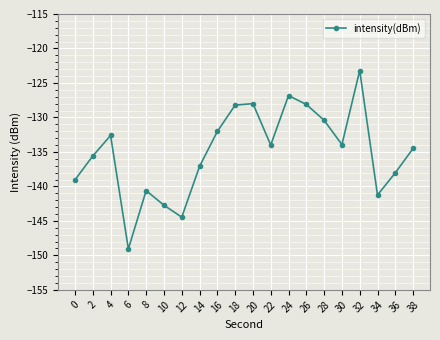

Is it true that the value at 18 is -128.2?

True